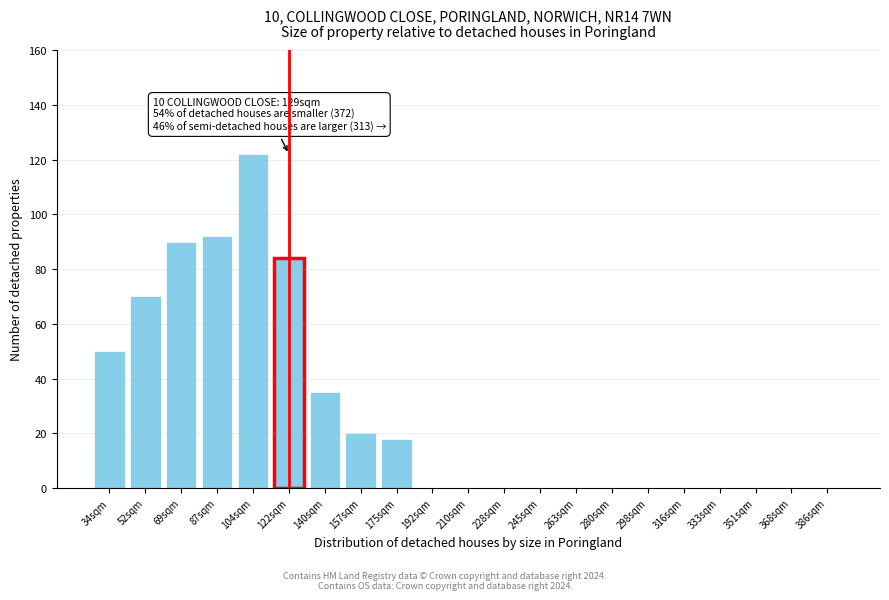

Reading right to left, transcribe all the data shown in this chart.

386sqm=0	368sqm=0	351sqm=0	333sqm=0	316sqm=0	298sqm=0	280sqm=0	263sqm=0	245sqm=0	228sqm=0	210sqm=0	192sqm=0	175sqm=18	157sqm=20	140sqm=35	122sqm=84	104sqm=122	87sqm=92	69sqm=90	52sqm=70	34sqm=50